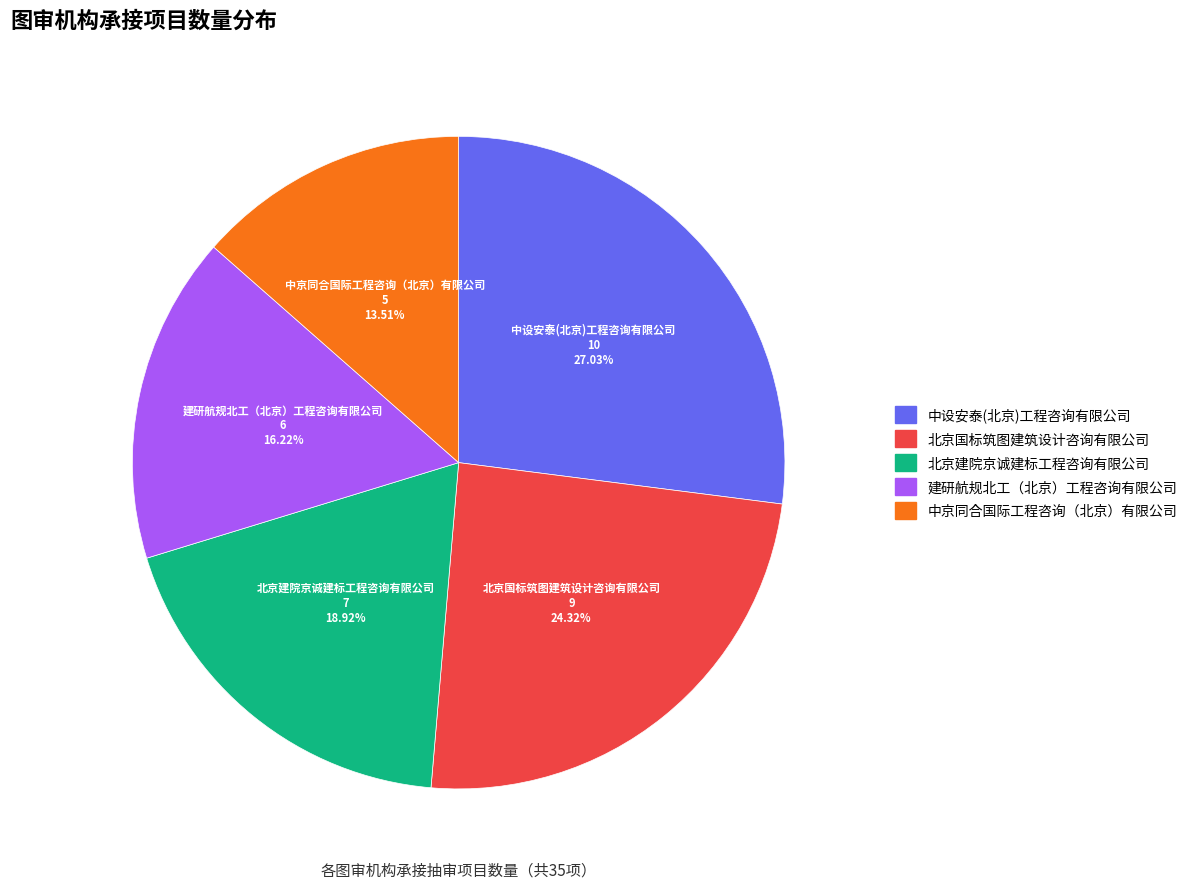

Rank the categories by value from lowest to highest.

中京同合国际工程咨询（北京）有限公司, 建研航规北工（北京）工程咨询有限公司, 北京建院京诚建标工程咨询有限公司, 北京国标筑图建筑设计咨询有限公司, 中设安泰(北京)工程咨询有限公司